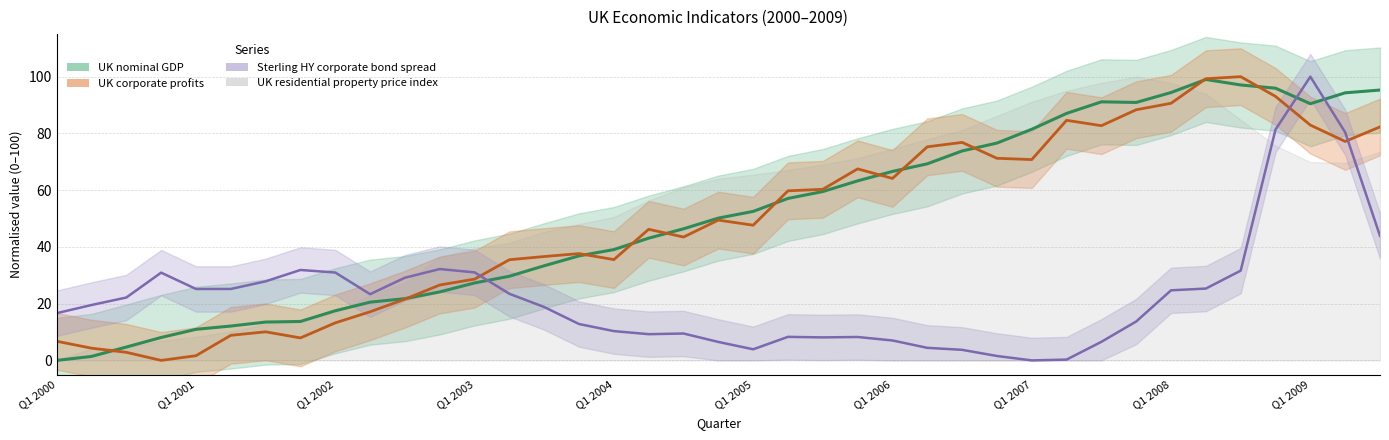

What is the difference between the maximum and minimum values in the Sterling HY corporate bond spread series?

100.0